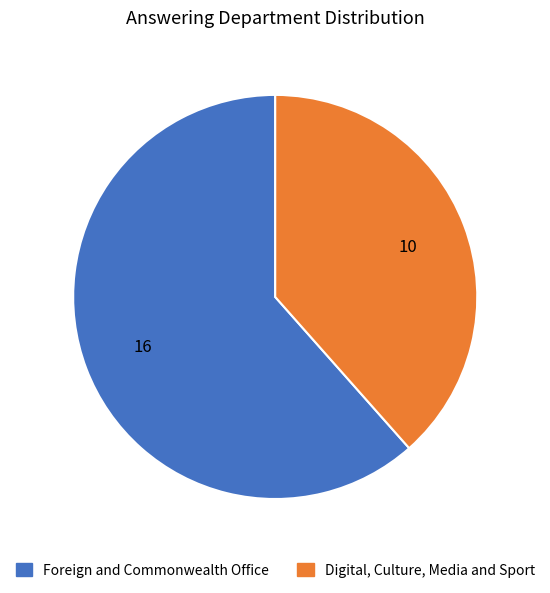

Approximately how many times larger is the value at Digital, Culture, Media and Sport compared to Foreign and Commonwealth Office?

0.6